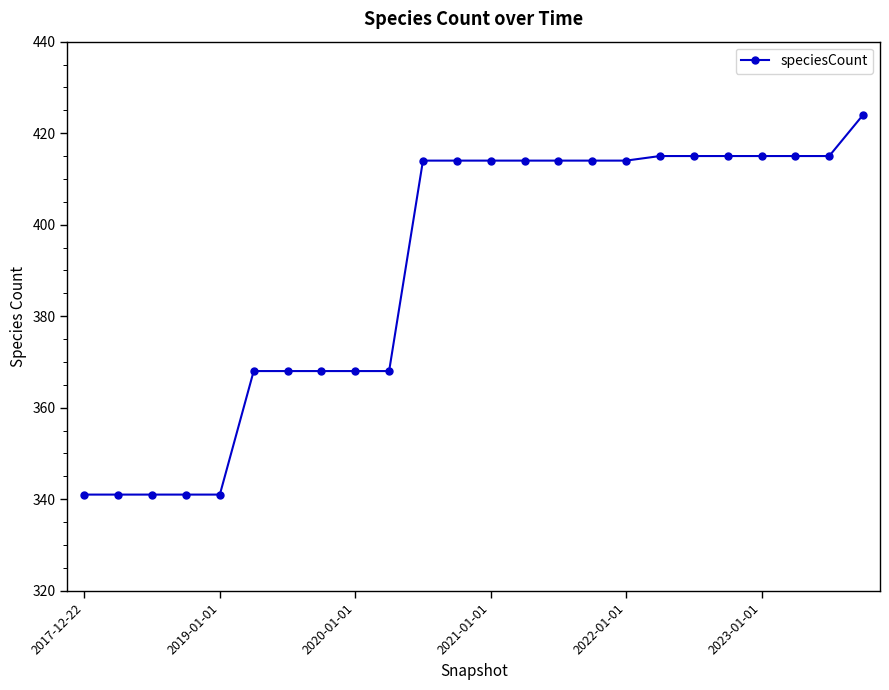

Reading right to left, extract all data points from this chart.

424	415	415	415	415	415	415	414	414	414	414	414	414	414	368	368	368	368	368	341	341	341	341	341